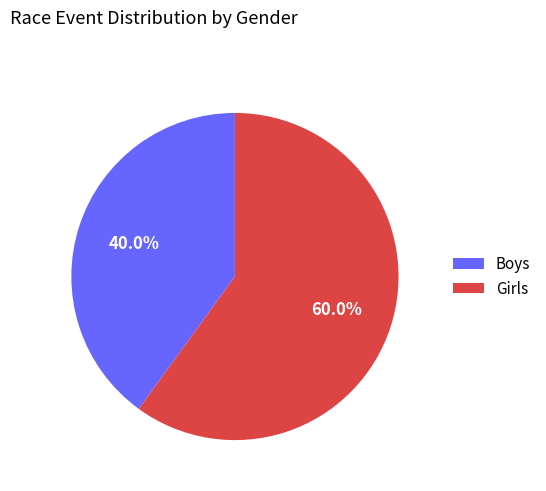

Between Boys and Girls, which is larger?

Girls